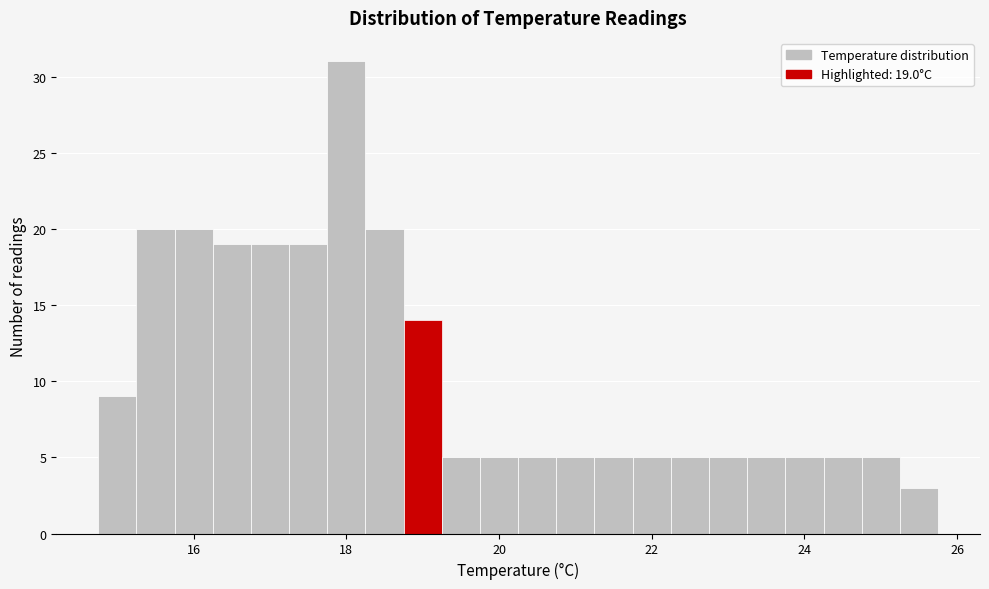

Around what value on the x-axis is the tallest bar? Give the approximate position of its centre, as read against the axis.

18.0